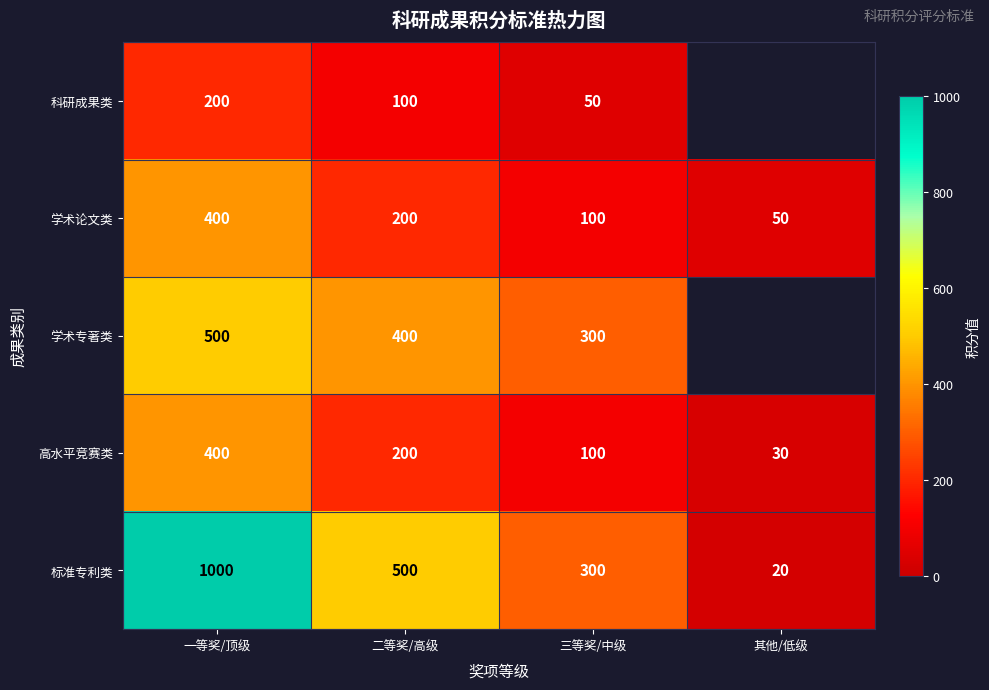

What is the difference between the 标准专利类 values at 一等奖/顶级 and 二等奖/高级?

500